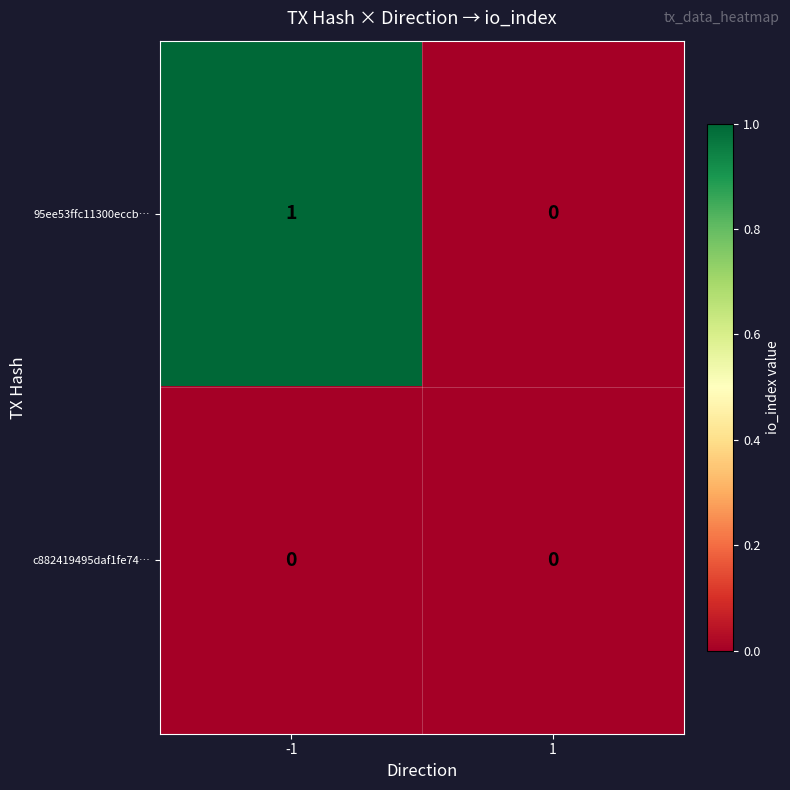

List the series in order of their overall mean, lowest first.

c882419495daf1fe74…, 95ee53ffc11300eccb…